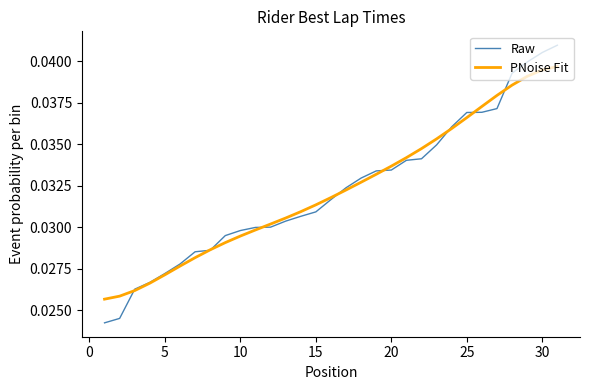

Which series has the largest range (max minus min)?

Raw